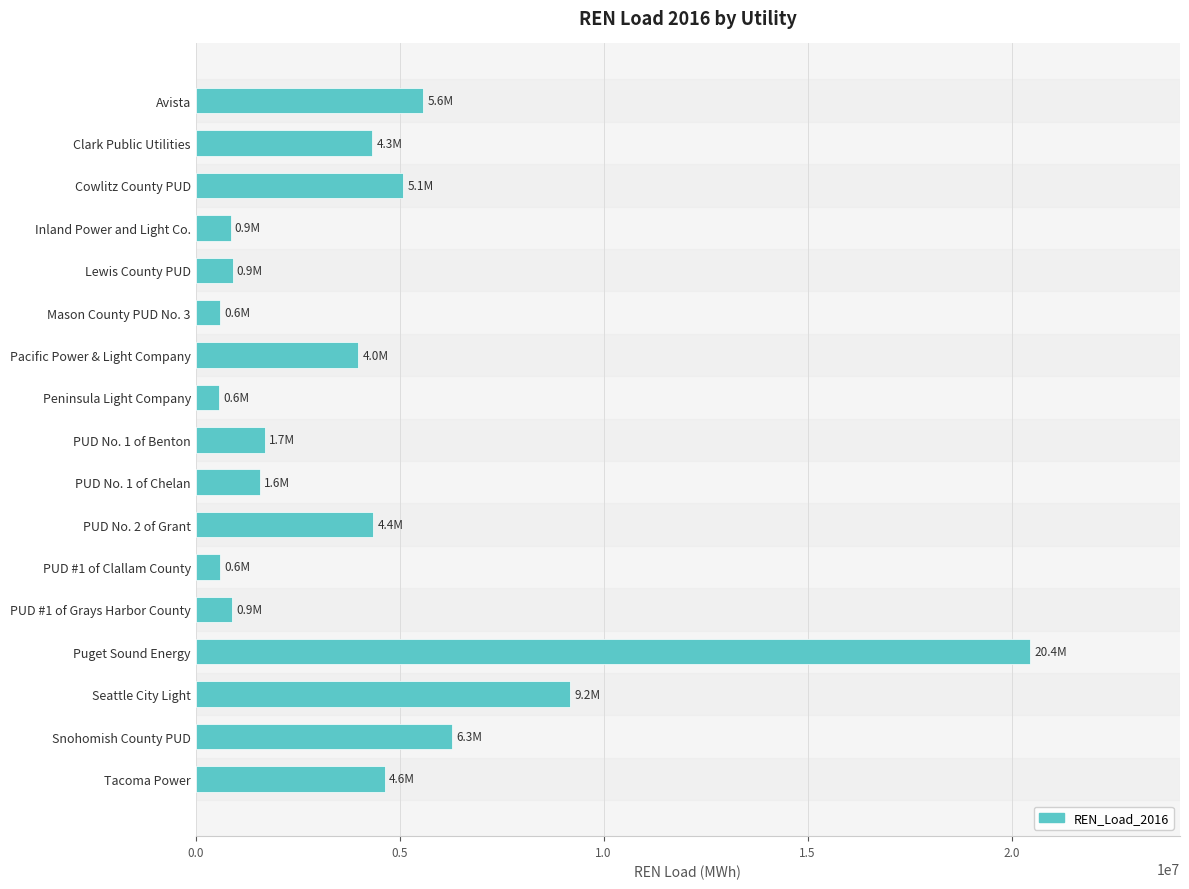

How many bars are there in total?

17